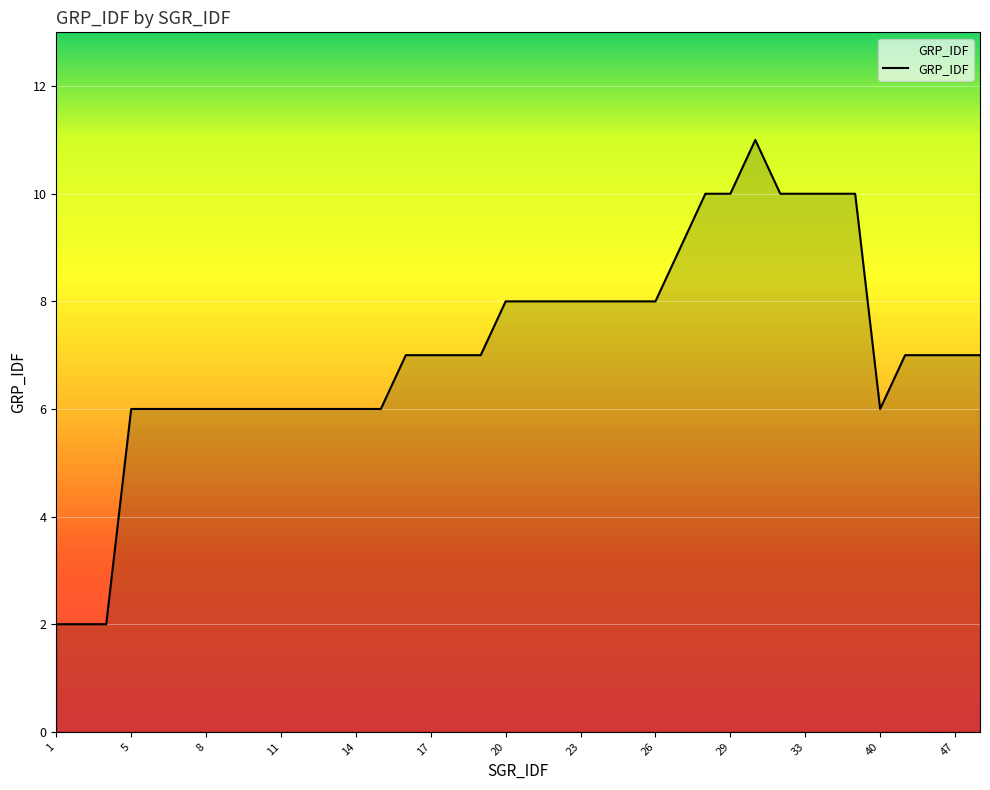

What is the difference between the maximum and minimum values?

9